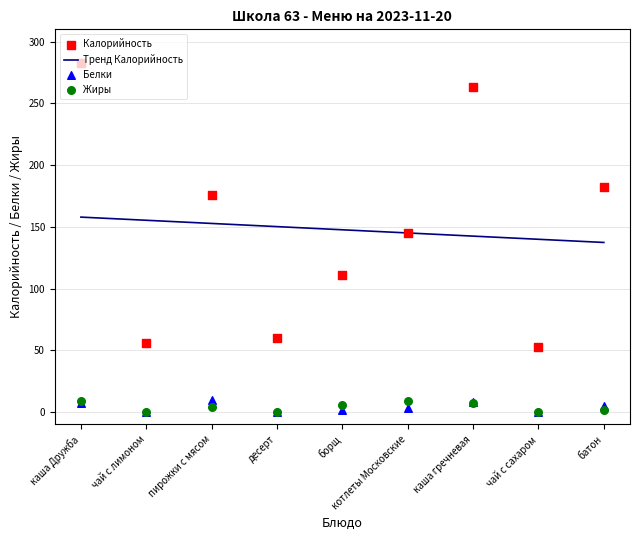

At how many categories does at least one series exceed 149?

4